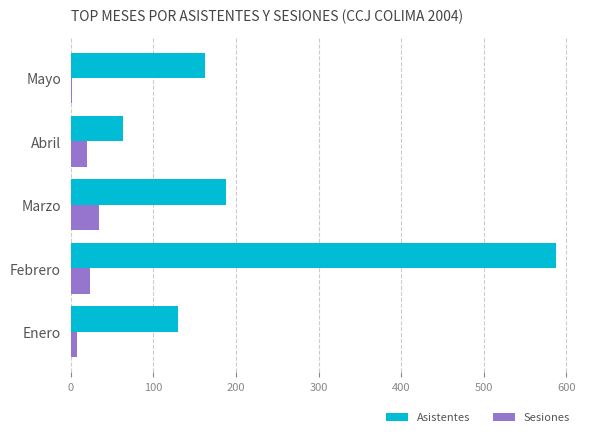

What is the difference between the Asistentes values at Febrero and Marzo?

399